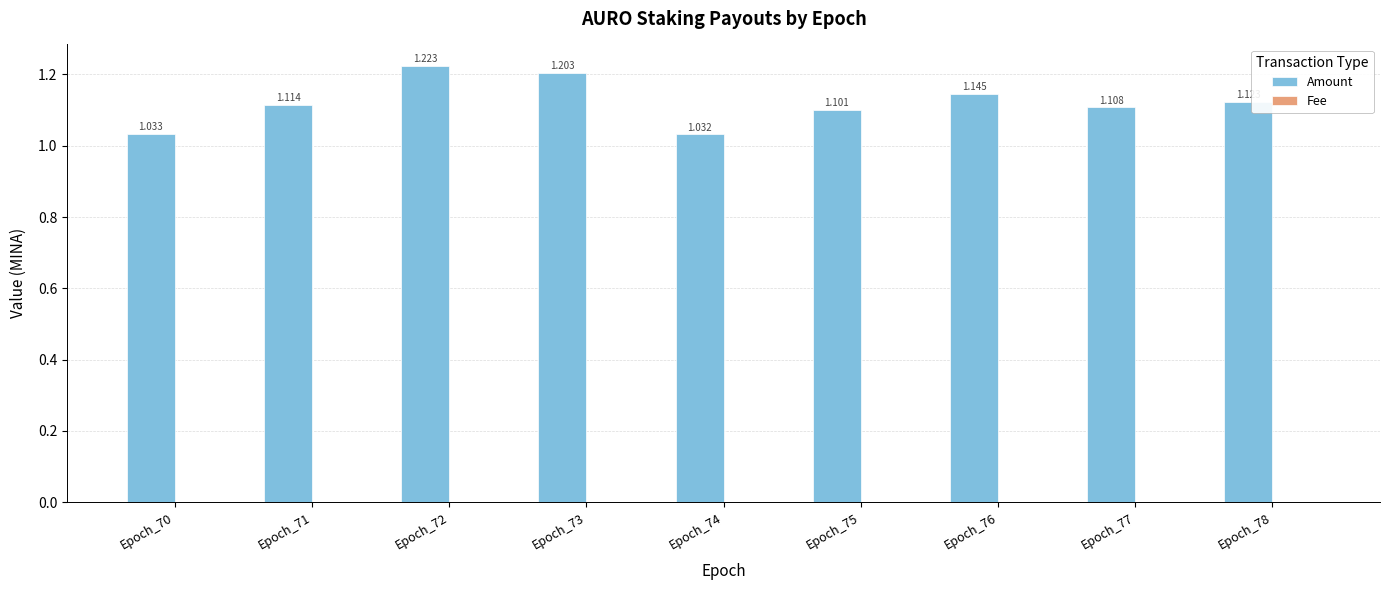

Which series has the largest total across all categories?

Amount